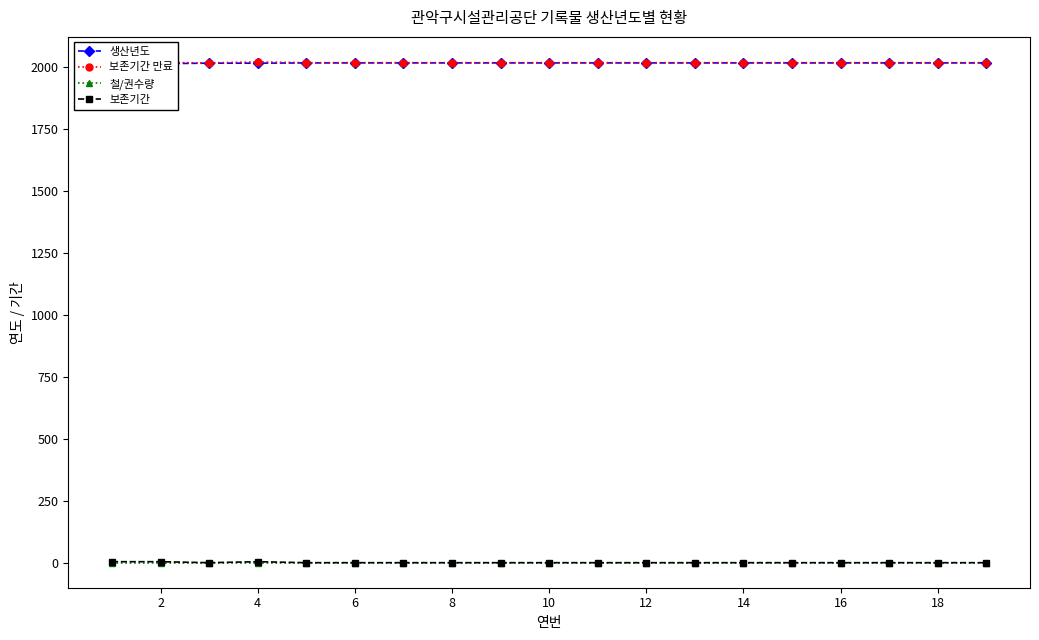

What is the highest value of the 보존기간 만료 series?

2021